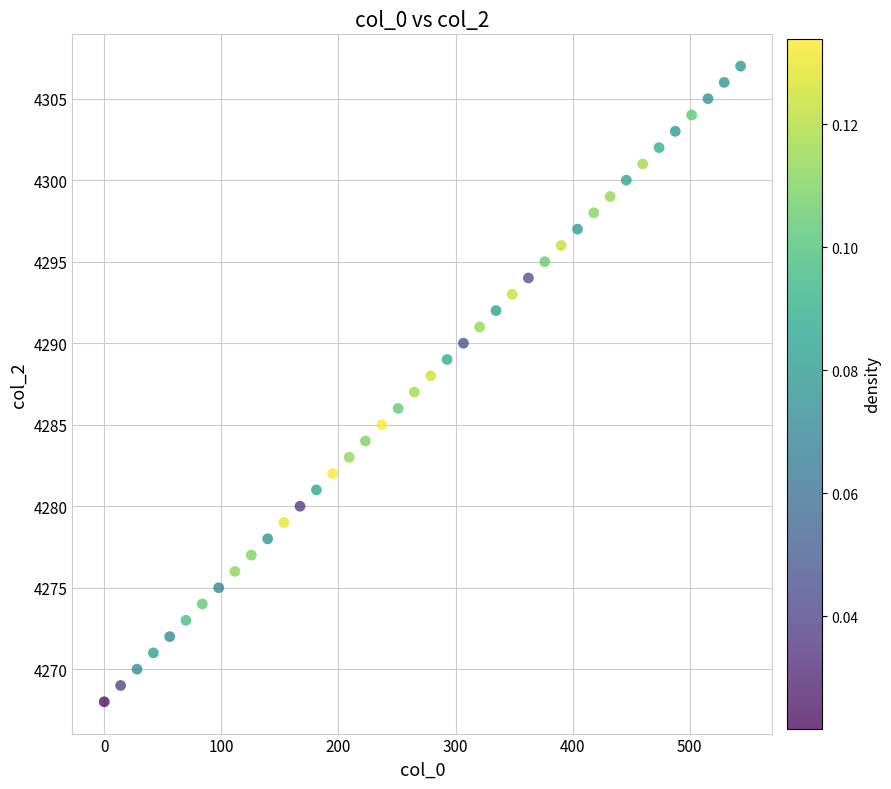

What is the range of Y values (max minus min)?

39